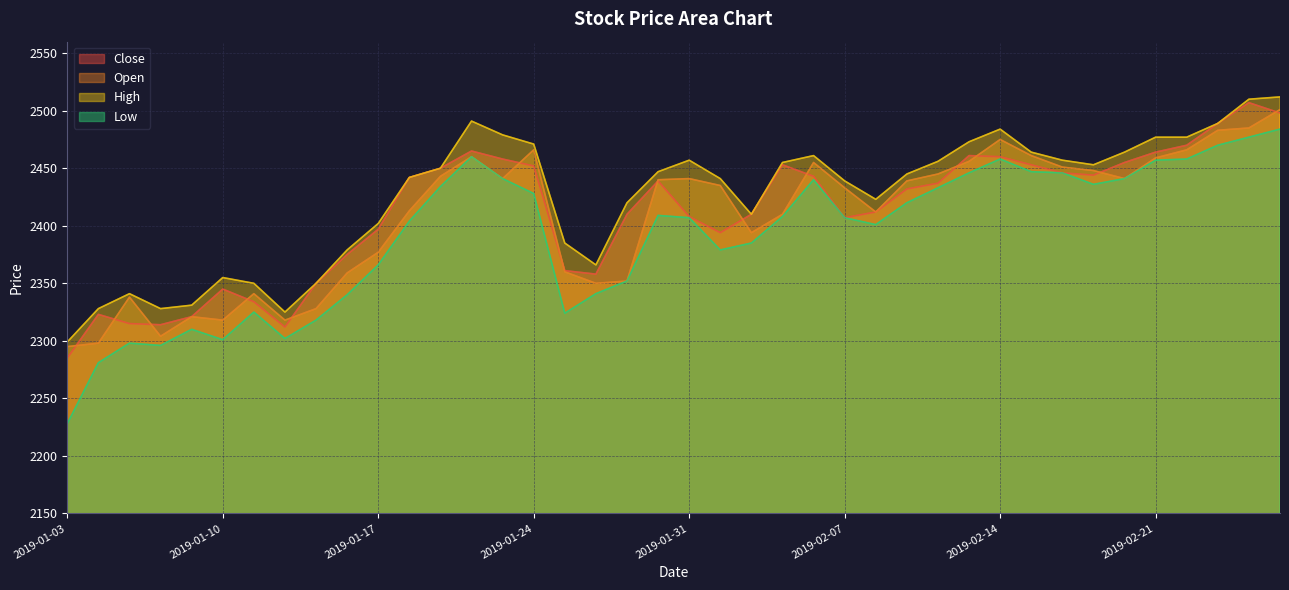

Reading left to right, extract all data points from this chart.

Close: 2019-01-03=2285	2019-01-04=2323	2019-01-07=2315	2019-01-08=2314	2019-01-09=2321	2019-01-10=2345	2019-01-11=2334	2019-01-14=2312	2019-01-15=2350	2019-01-16=2375	2019-01-17=2397	2019-01-18=2442	2019-01-21=2450	2019-01-22=2465	2019-01-23=2458	2019-01-24=2452	2019-01-25=2361	2019-01-28=2358	2019-01-29=2410	2019-01-30=2439	2019-01-31=2408	2019-02-01=2394	2019-02-04=2410	2019-02-05=2453	2019-02-06=2443	2019-02-07=2407	2019-02-08=2412	2019-02-11=2432	2019-02-12=2437	2019-02-13=2461	2019-02-14=2460	2019-02-15=2453	2019-02-18=2446	2019-02-19=2444	2019-02-20=2455	2019-02-21=2464	2019-02-22=2470	2019-02-25=2489	2019-02-26=2507	2019-02-27=2498
Open: 2019-01-03=2295	2019-01-04=2298	2019-01-07=2338	2019-01-08=2304	2019-01-09=2321	2019-01-10=2318	2019-01-11=2341	2019-01-14=2318	2019-01-15=2328	2019-01-16=2359	2019-01-17=2377	2019-01-18=2413	2019-01-21=2443	2019-01-22=2460	2019-01-23=2441	2019-01-24=2466	2019-01-25=2360	2019-01-28=2350	2019-01-29=2352	2019-01-30=2440	2019-01-31=2441	2019-02-01=2435	2019-02-04=2394	2019-02-05=2410	2019-02-06=2455	2019-02-07=2433	2019-02-08=2412	2019-02-11=2439	2019-02-12=2445	2019-02-13=2456	2019-02-14=2475	2019-02-15=2461	2019-02-18=2451	2019-02-19=2448	2019-02-20=2441	2019-02-21=2459	2019-02-22=2466	2019-02-25=2483	2019-02-26=2485	2019-02-27=2501
High: 2019-01-03=2299	2019-01-04=2328	2019-01-07=2341	2019-01-08=2328	2019-01-09=2331	2019-01-10=2355	2019-01-11=2350	2019-01-14=2325	2019-01-15=2350	2019-01-16=2379	2019-01-17=2402	2019-01-18=2442	2019-01-21=2450	2019-01-22=2491	2019-01-23=2479	2019-01-24=2471	2019-01-25=2385	2019-01-28=2366	2019-01-29=2420	2019-01-30=2447	2019-01-31=2457	2019-02-01=2441	2019-02-04=2410	2019-02-05=2455	2019-02-06=2461	2019-02-07=2439	2019-02-08=2423	2019-02-11=2445	2019-02-12=2456	2019-02-13=2473	2019-02-14=2484	2019-02-15=2464	2019-02-18=2457	2019-02-19=2453	2019-02-20=2464	2019-02-21=2477	2019-02-22=2477	2019-02-25=2489	2019-02-26=2510	2019-02-27=2512
Low: 2019-01-03=2228	2019-01-04=2281	2019-01-07=2298	2019-01-08=2296	2019-01-09=2310	2019-01-10=2301	2019-01-11=2325	2019-01-14=2302	2019-01-15=2318	2019-01-16=2340	2019-01-17=2366	2019-01-18=2404	2019-01-21=2434	2019-01-22=2460	2019-01-23=2441	2019-01-24=2428	2019-01-25=2324	2019-01-28=2341	2019-01-29=2352	2019-01-30=2409	2019-01-31=2407	2019-02-01=2379	2019-02-04=2385	2019-02-05=2408	2019-02-06=2440	2019-02-07=2407	2019-02-08=2401	2019-02-11=2420	2019-02-12=2433	2019-02-13=2446	2019-02-14=2458	2019-02-15=2447	2019-02-18=2446	2019-02-19=2436	2019-02-20=2441	2019-02-21=2457	2019-02-22=2458	2019-02-25=2470	2019-02-26=2477	2019-02-27=2484